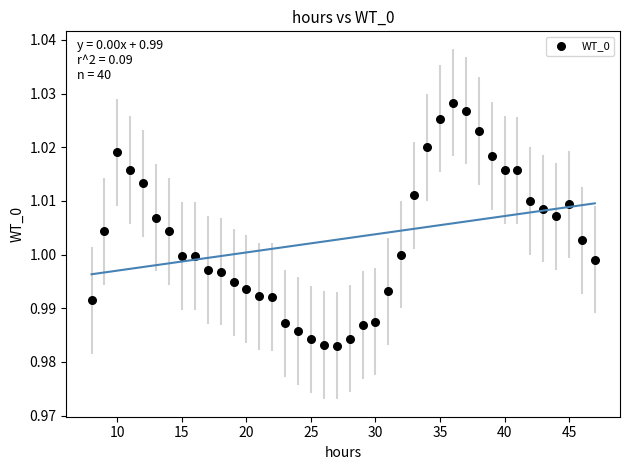

How many points are shown in the scatter plot?

40